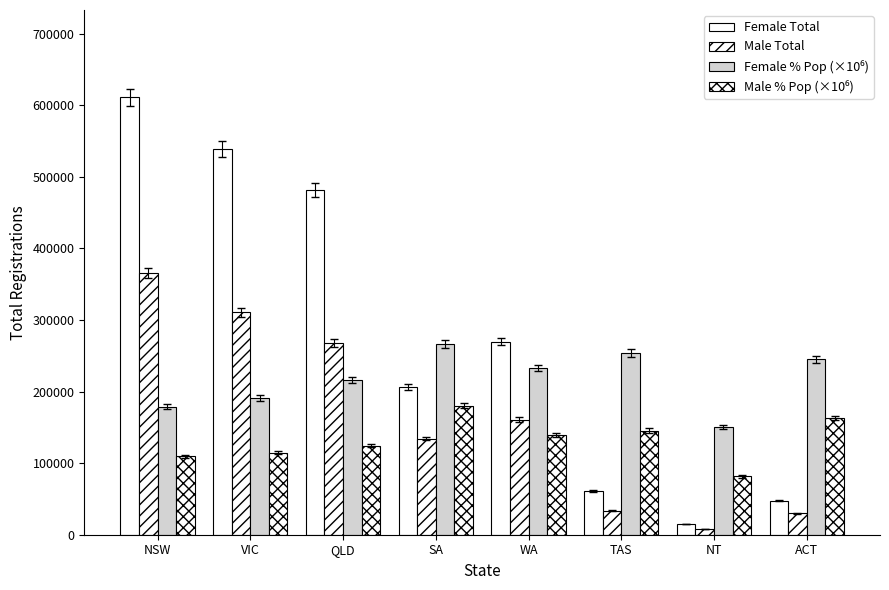

Are the bars grouped side by side (vs. stacked)?

Yes